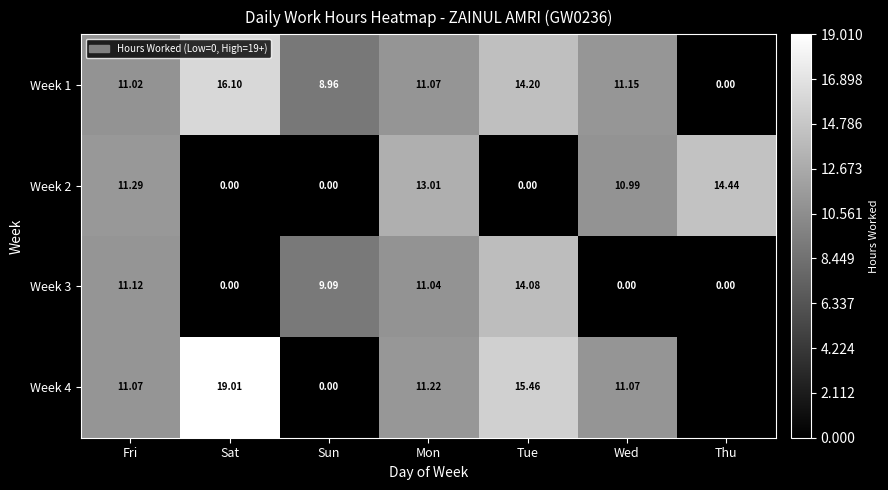

What is the difference between the maximum and minimum values in the Week 3 series?

14.1